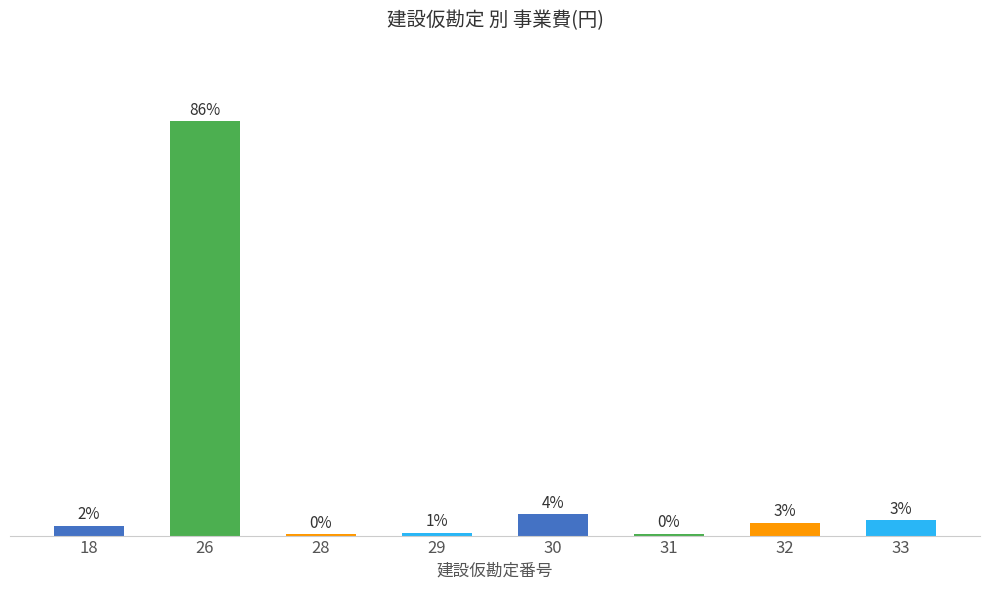

Does the chart contain stacked bars?

No